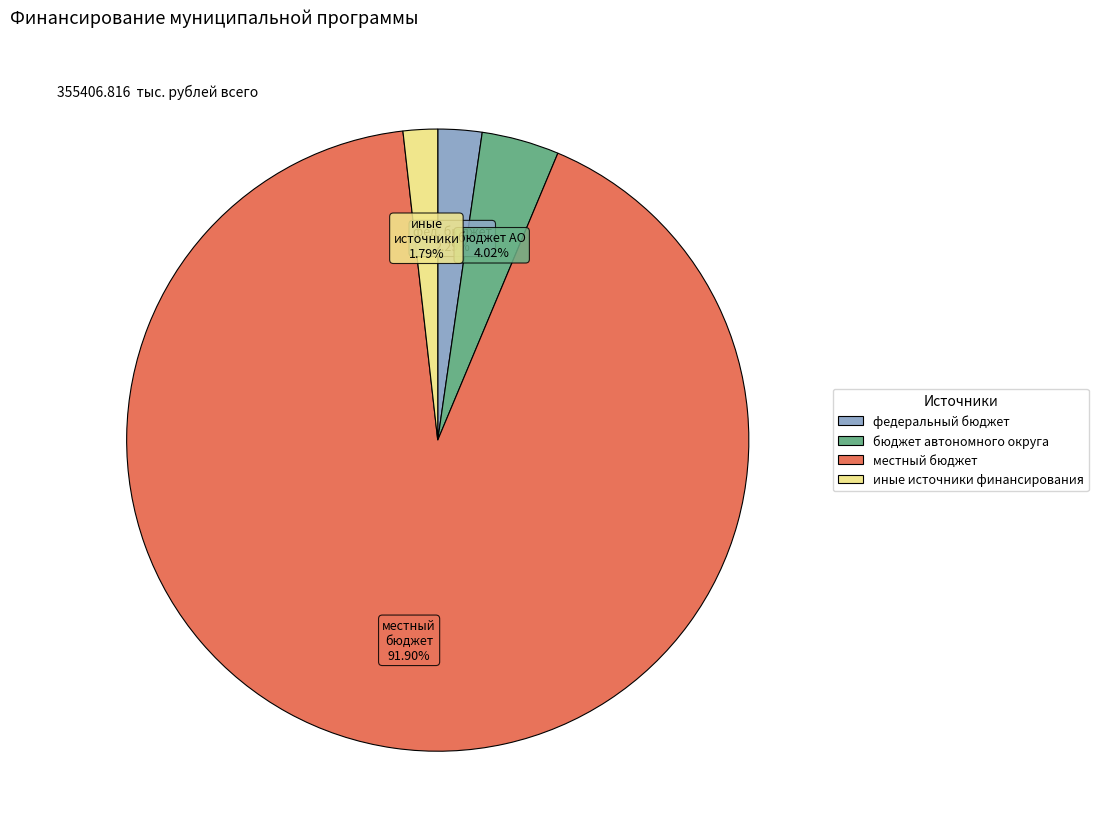

How many slices are in this pie chart?

4